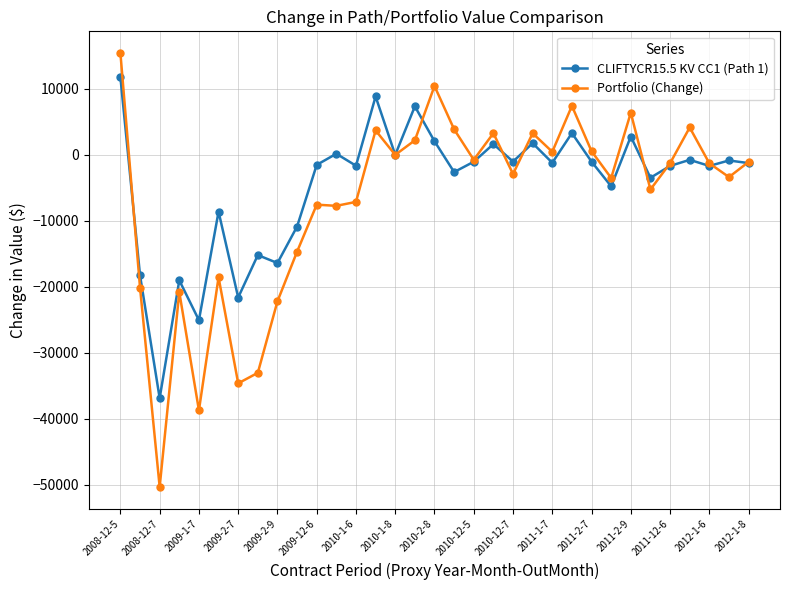

What are all the series names shown in the legend?

CLIFTYCR15.5 KV CC1 (Path 1), Portfolio (Change)